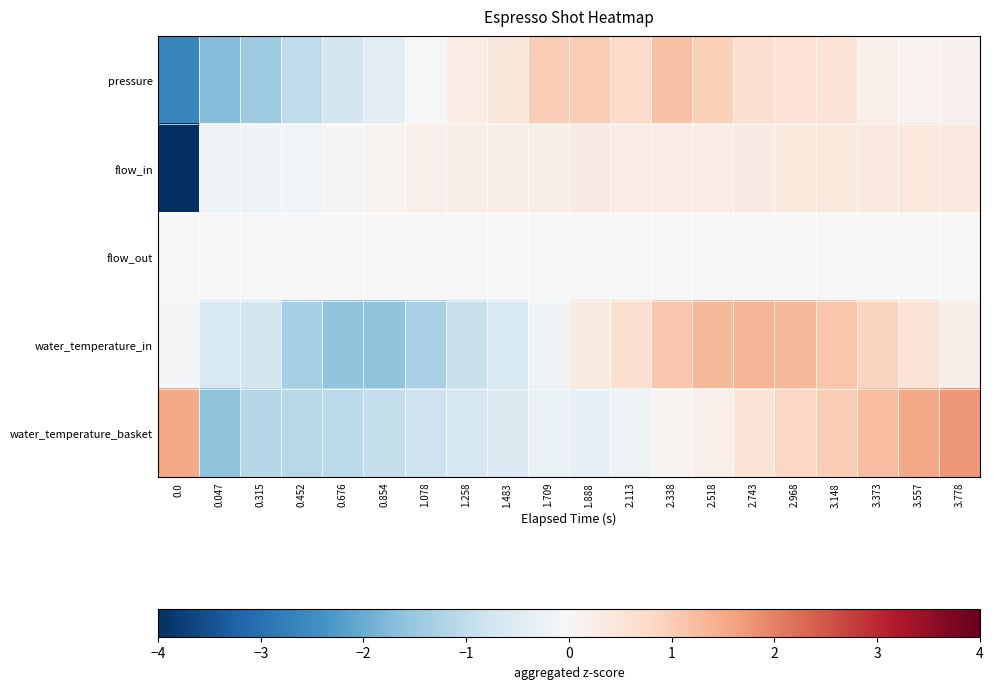

What is the spread (max minus min) of values at 1.888?

1.3